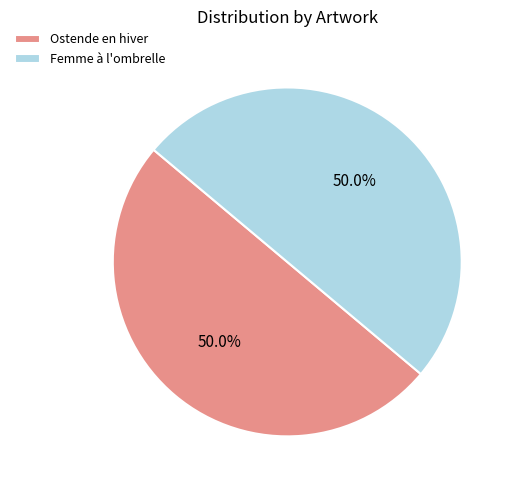

To the nearest percent, what is the average slice percentage?

50%